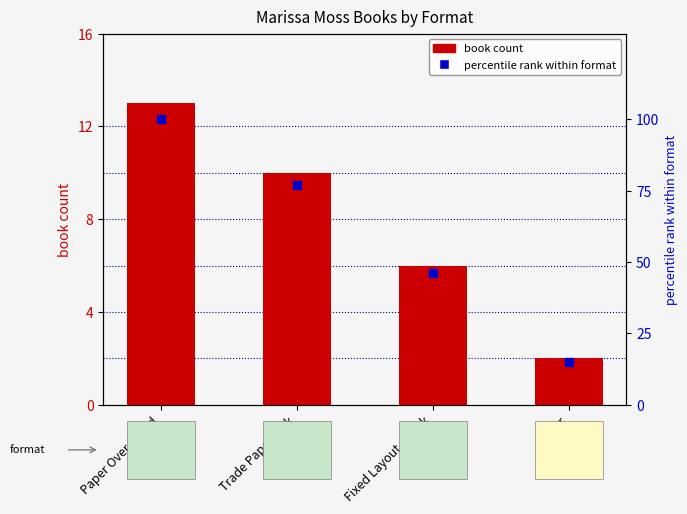

What is the ratio of the value at Paper Over Board to the value at Other?

6.7